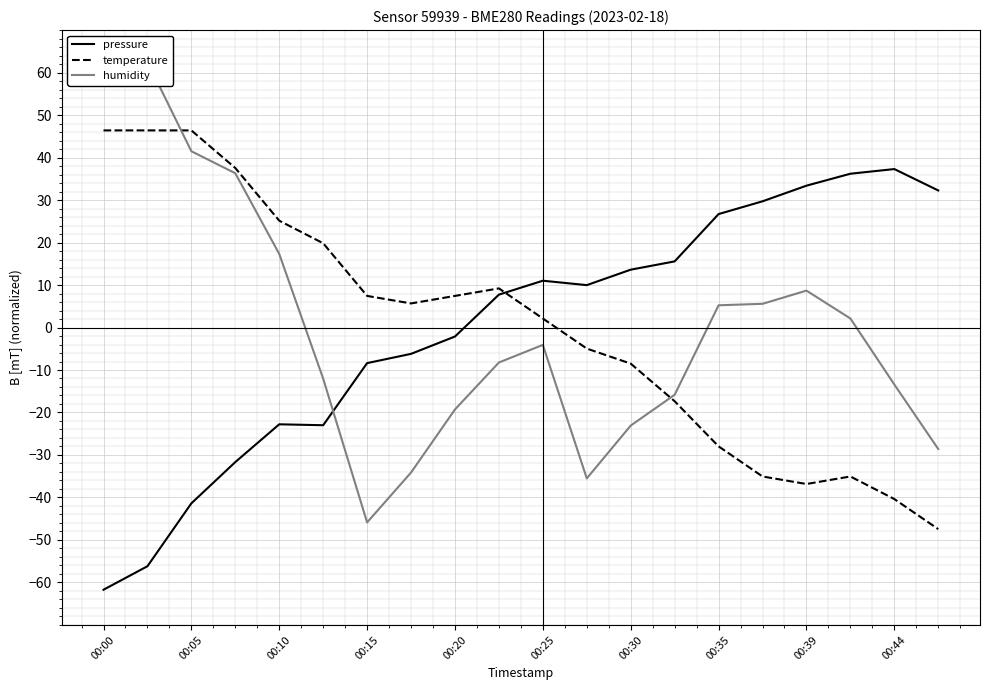

True or false: humidity has more than 0 points higher than both neighbors.

True